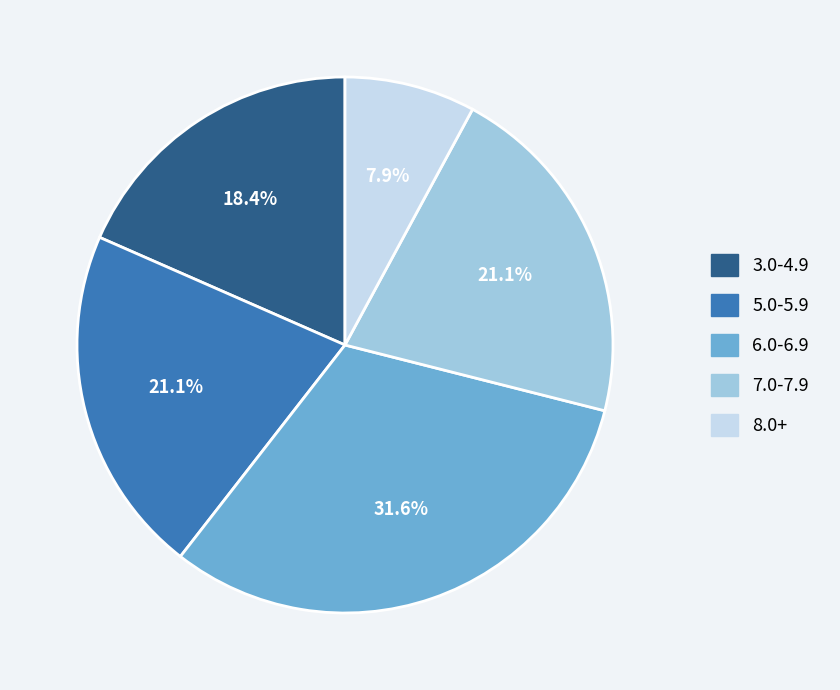

Is there any slice that represents more than half of the pie?

No